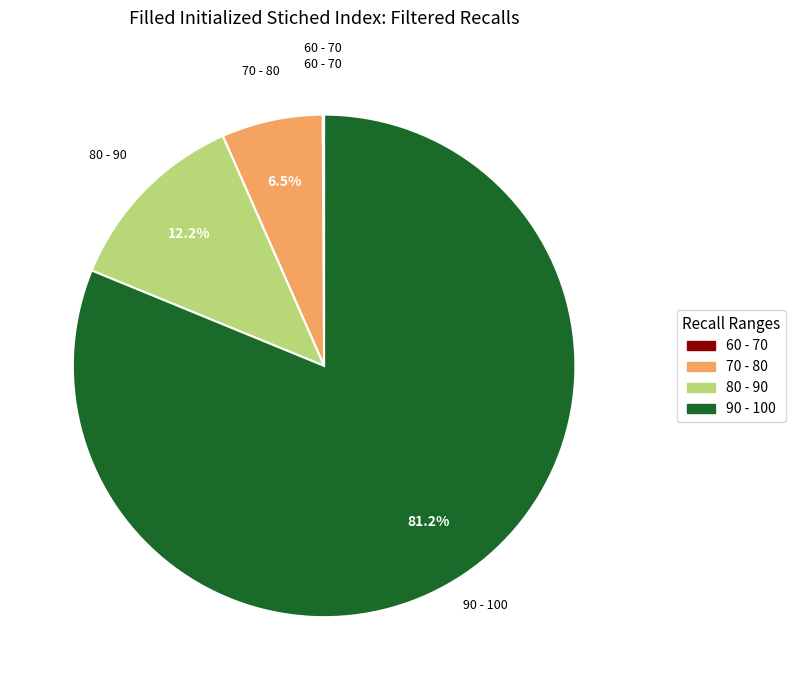

What is the largest slice in the pie chart?

90 - 100